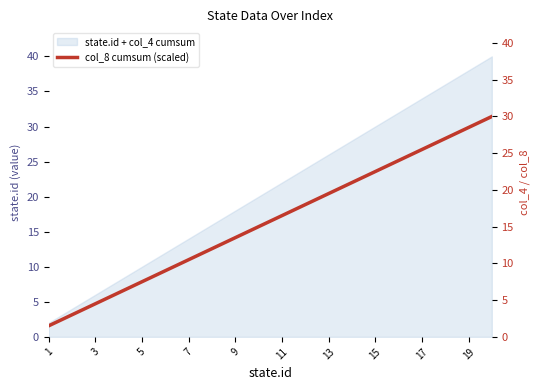

How many values are below 16?

10